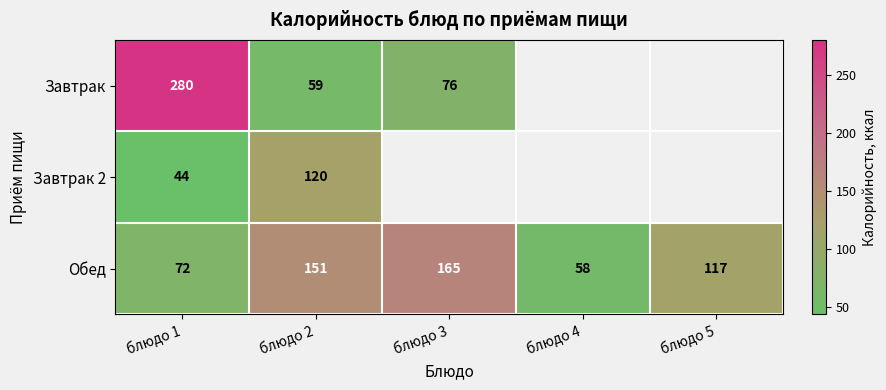

What is the difference between the highest and lowest values at блюдо 3?

89.0